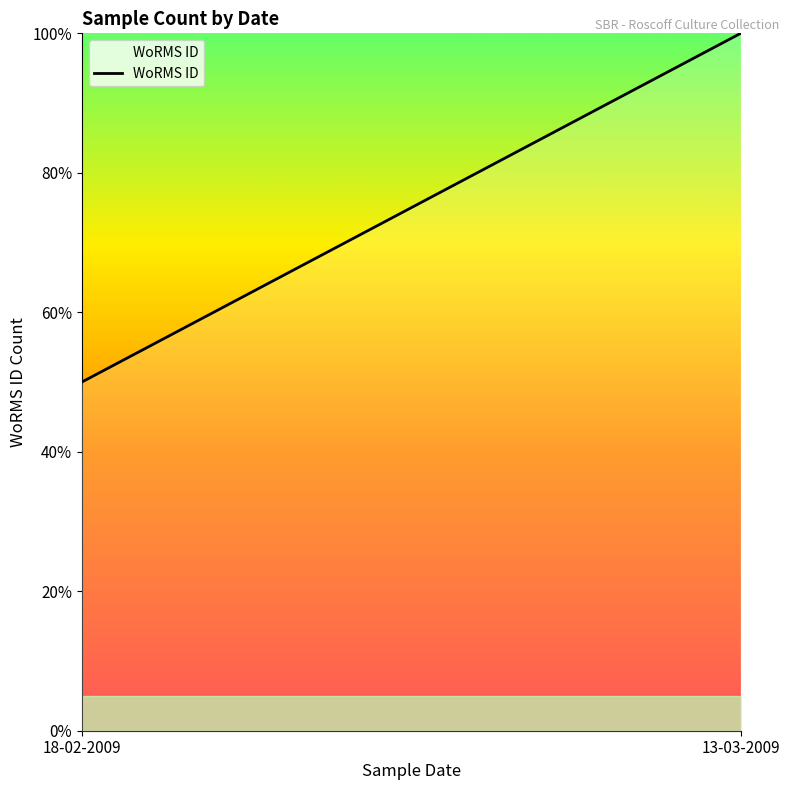

What is the average value?

0.8